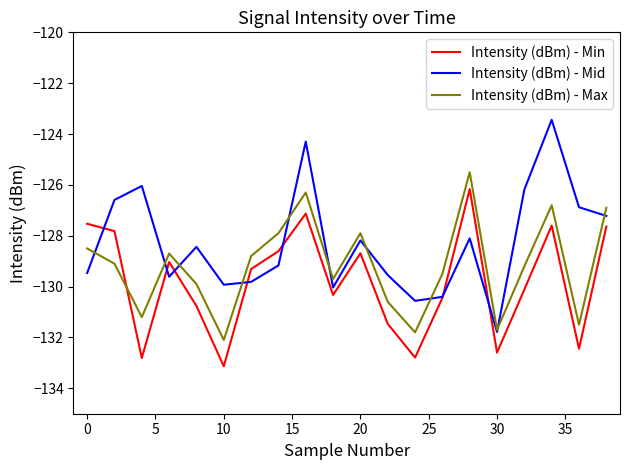

What is the minimum value for Intensity (dBm) - Max?

-132.1